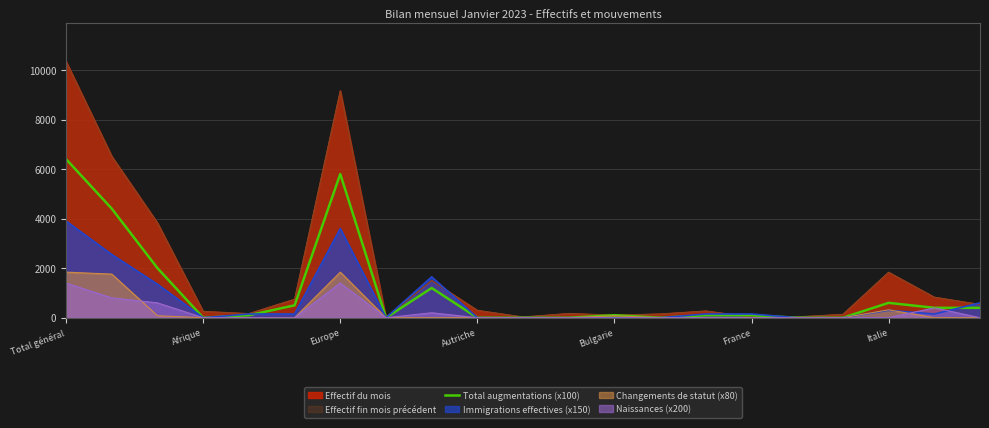

What is the maximum value for Effectif fin mois précédent?

10332